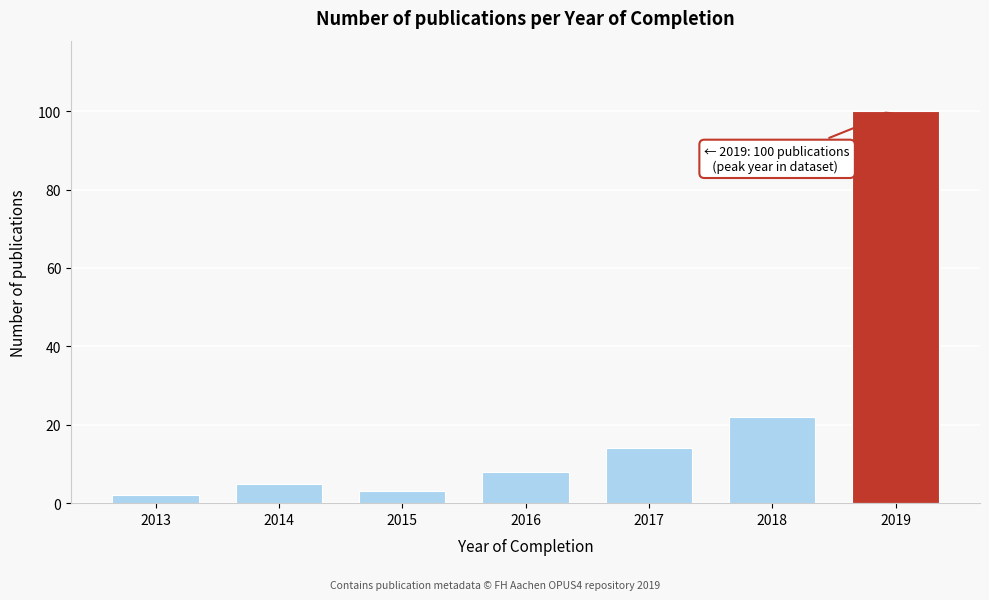

Reading left to right, what are all the values shown in this chart?

2013=2	2014=5	2015=3	2016=8	2017=14	2018=22	2019=100